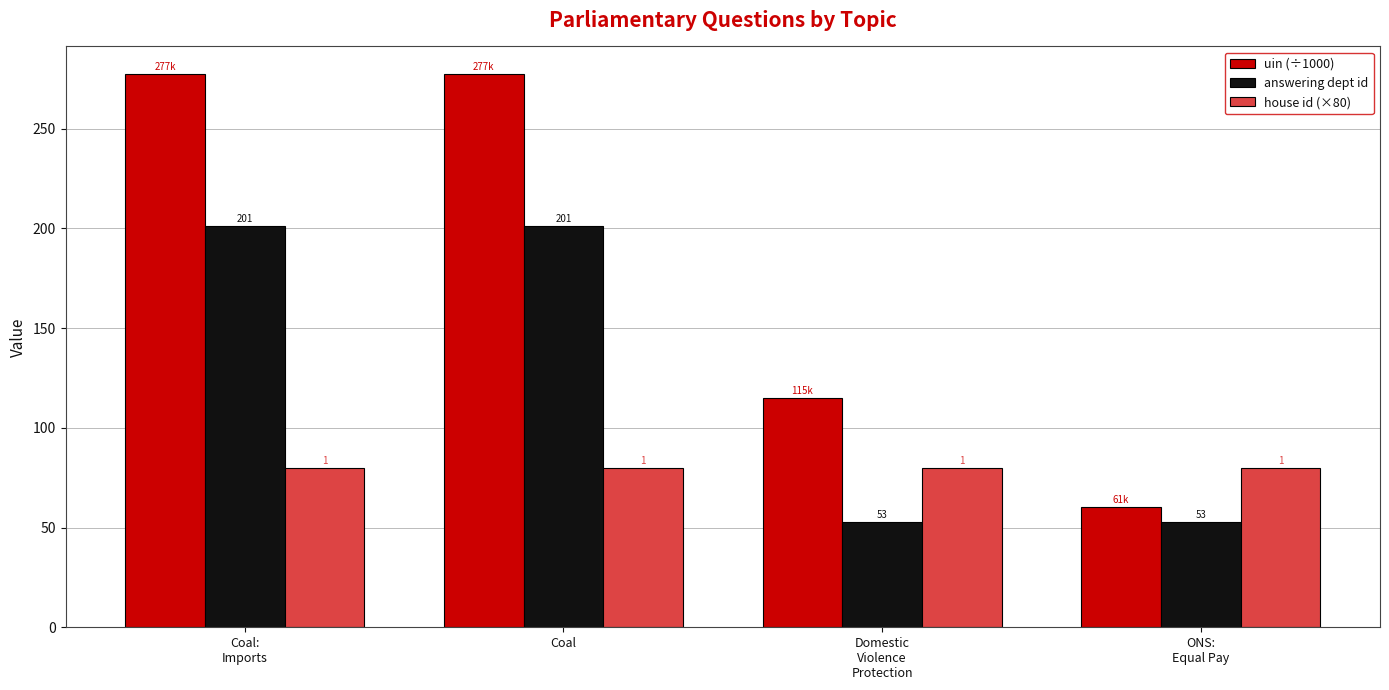

Which series has the widest spread of values?

uin (÷1000)